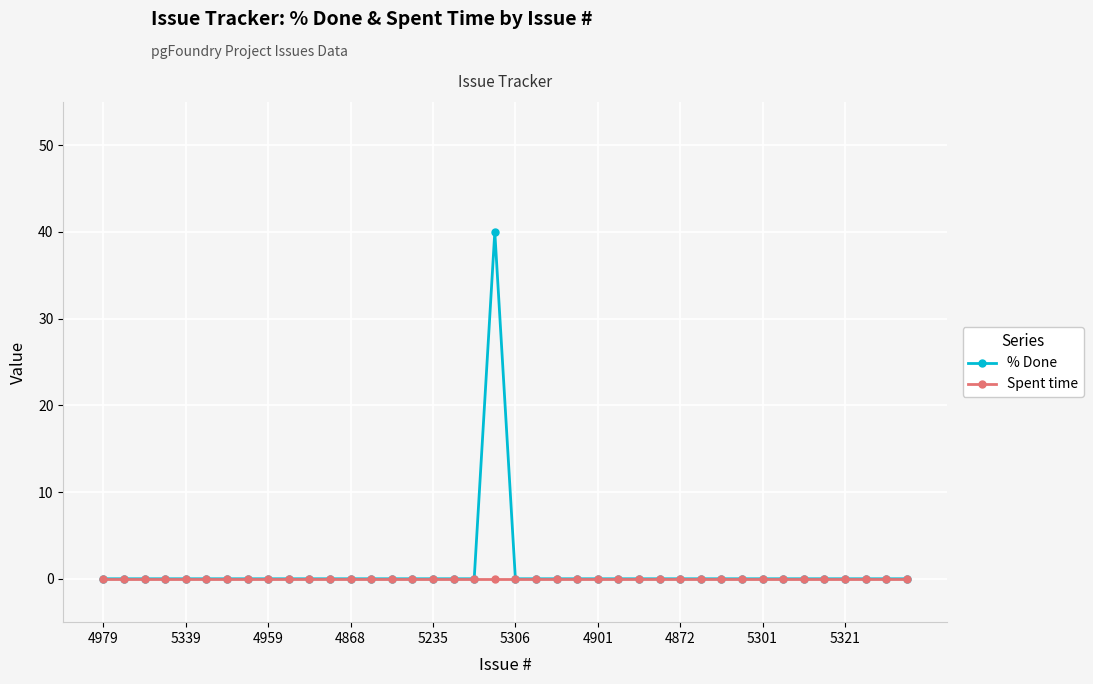

True or false: % Done has more than 0 interior local peaks.

True